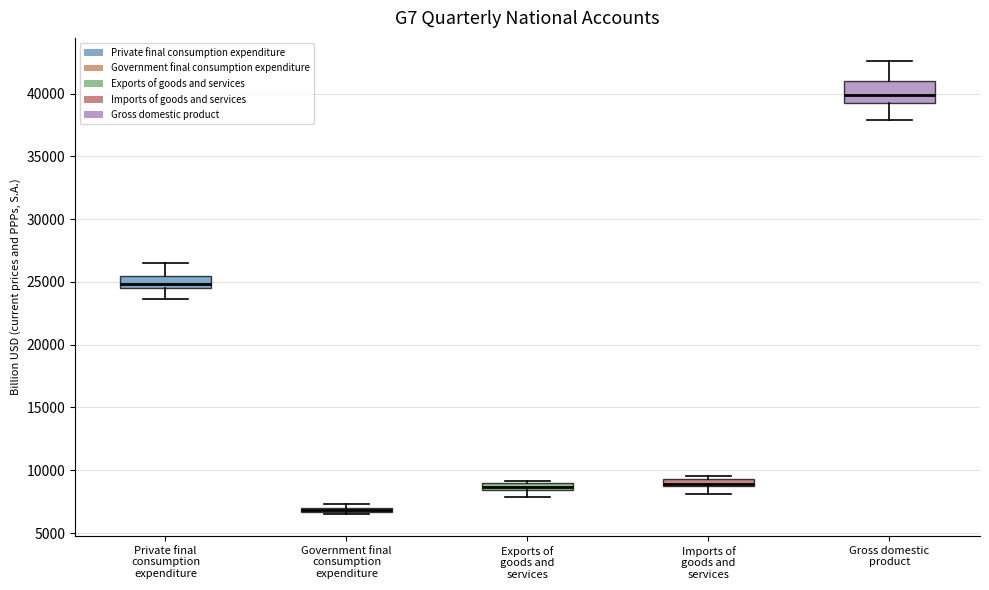

Where is the lower edge of the box for Exports of goods and services on the y-axis? The values are not printed on the chart, so give them approximately, as read against the axis.

8500